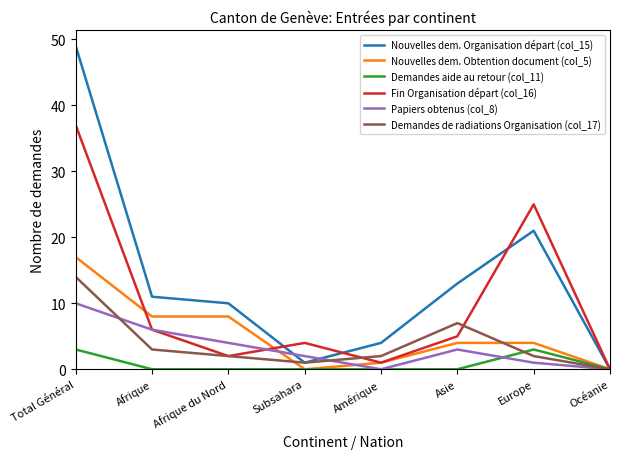

What is the maximum value shown in the chart?

49